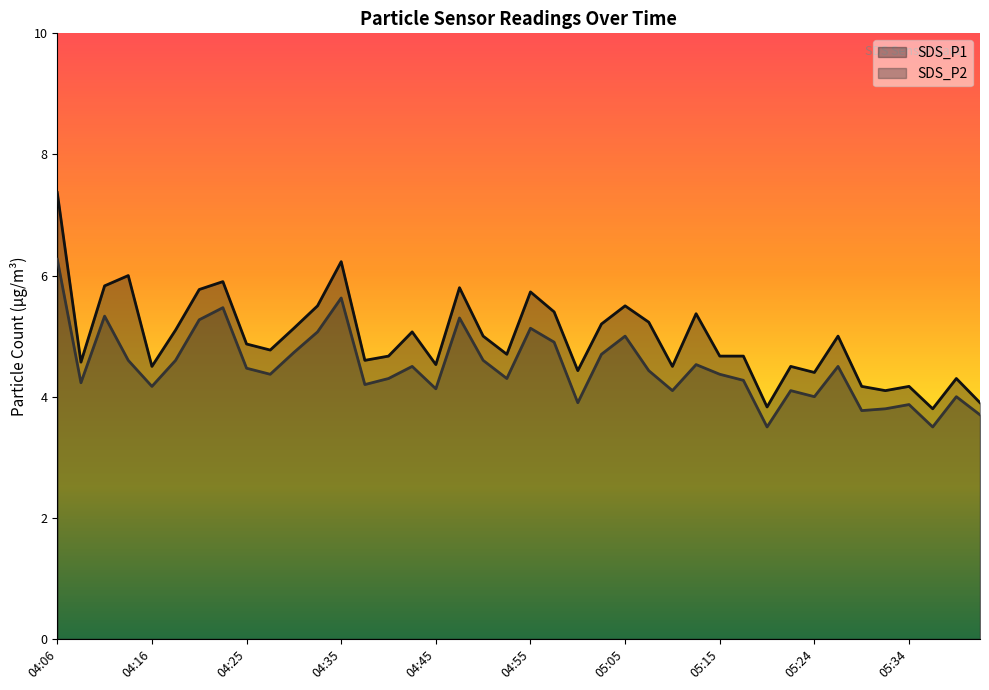

Is it true that SDS_P2 equals 2.4 at 05:34?

False